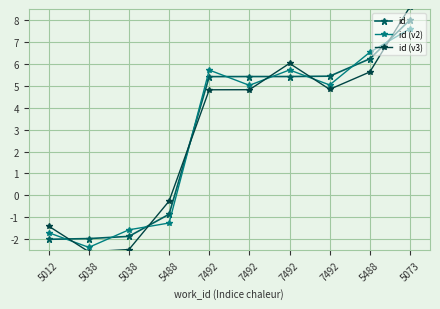

What is the spread (max minus min) of values at 7492?

0.9